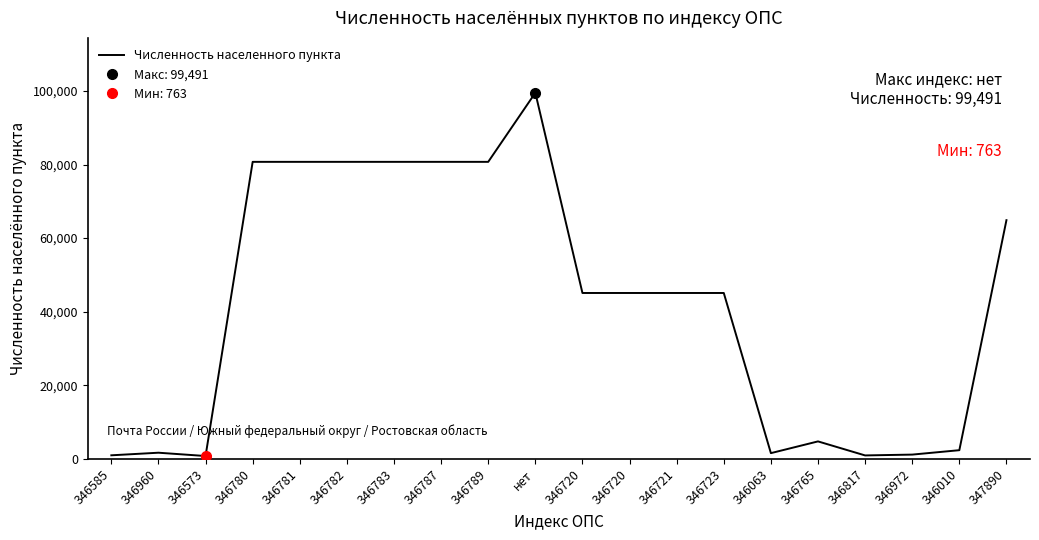

Rank the categories by value from highest to lowest.

нет, 346780, 346781, 346782, 346783, 346787, 346789, 347890, 346720, 346720, 346721, 346723, 346765, 346010, 346960, 346063, 346972, 346585, 346817, 346573